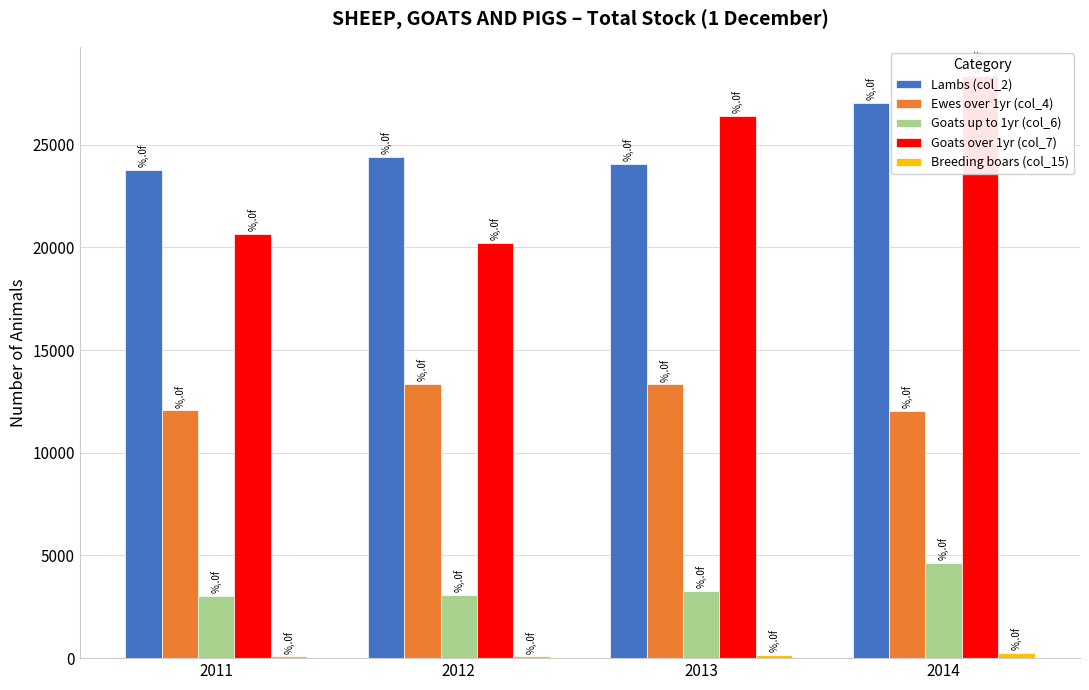

What is the difference between the second highest and second lowest values in the Lambs (col_2) series?

324